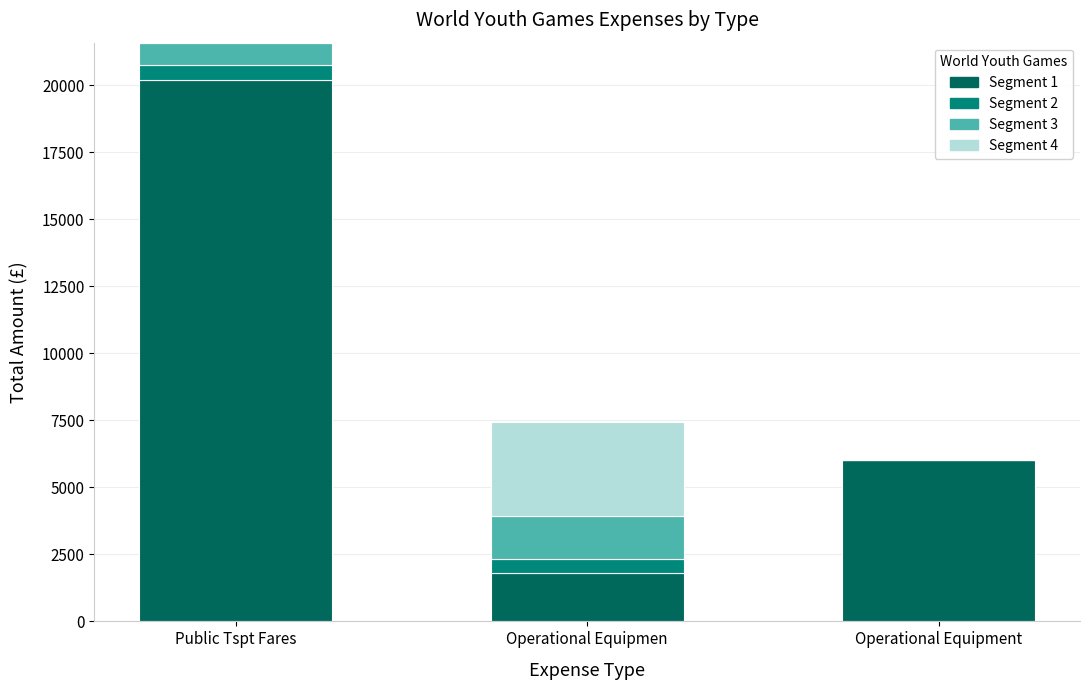

Reading right to left, transcribe the values for Segment 1.

Operational Equipment=6007.5	Operational Equipmen=1819.5	Public Tspt Fares=20202.0